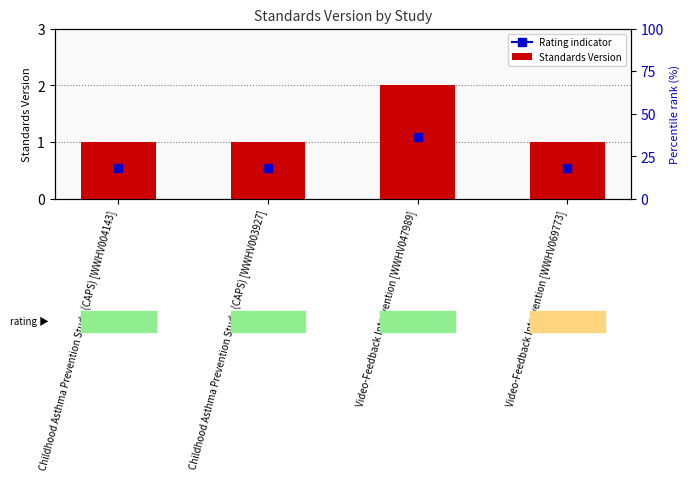

Reading left to right, what are all the values shown in this chart?

Childhood Asthma Prevention Study (CAPS) [WWHV004143]=1	Childhood Asthma Prevention Study (CAPS) [WWHV003927]=1	Video-Feedback Intervention [WWHV047989]=2	Video-Feedback Intervention [WWHV069773]=1